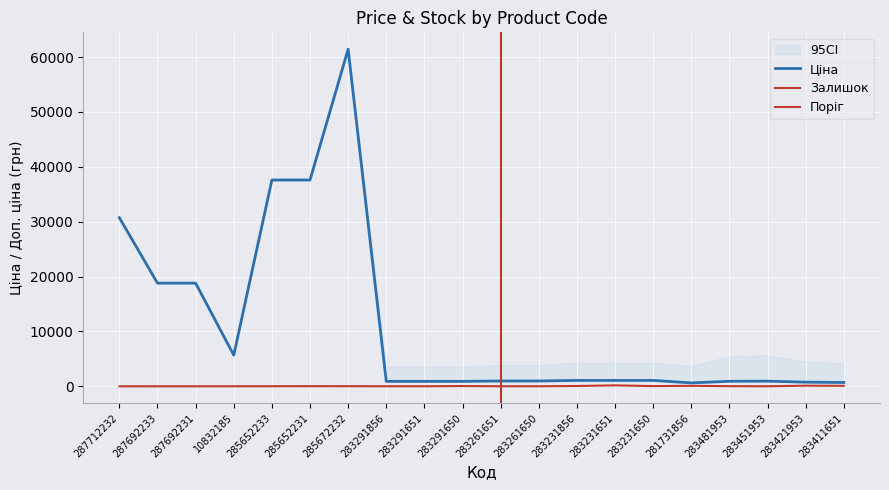

True or false: Залишок has a value of 54.0 at 283231856.

True